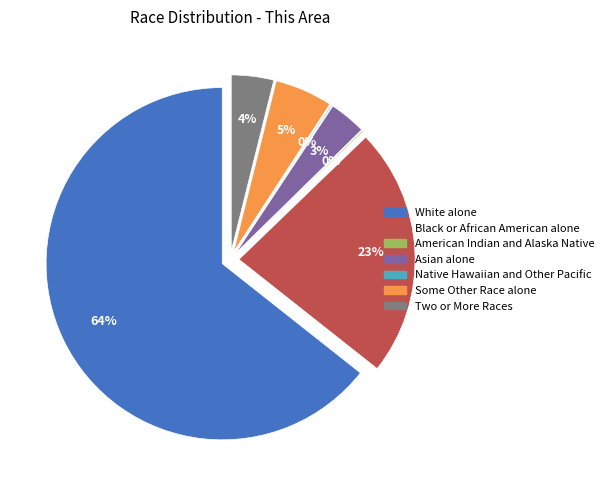

To the nearest percent, what is the difference between the Native Hawaiian and Other Pacific and Asian alone slice percentages?

3%